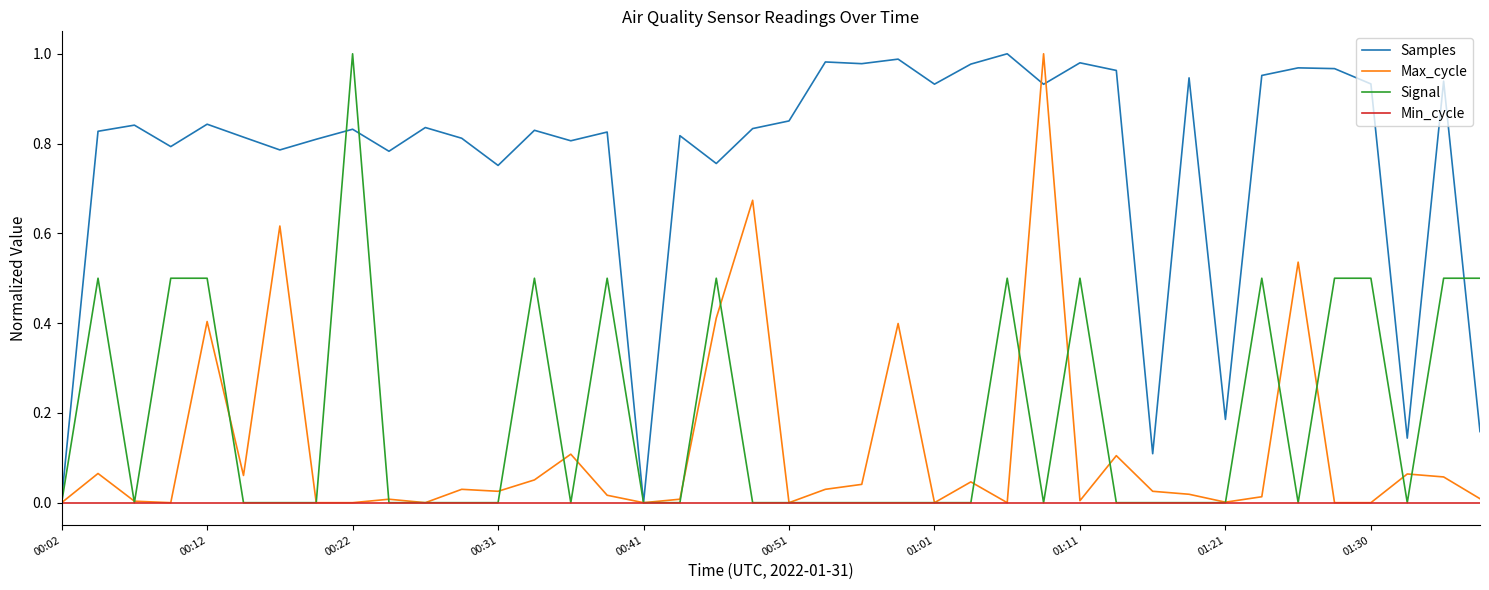

How many series are shown in this chart?

4